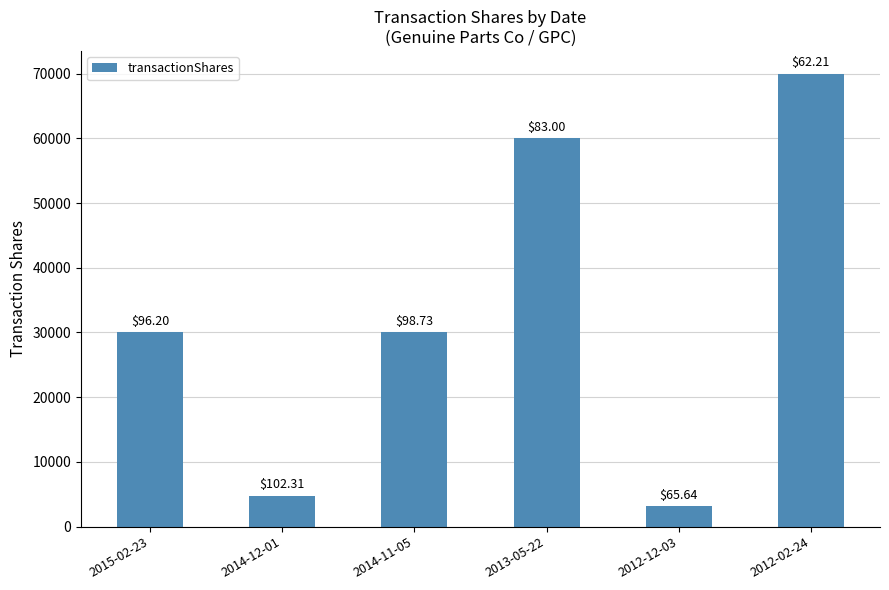

Where is the data nearest to the value 36568?

2015-02-23